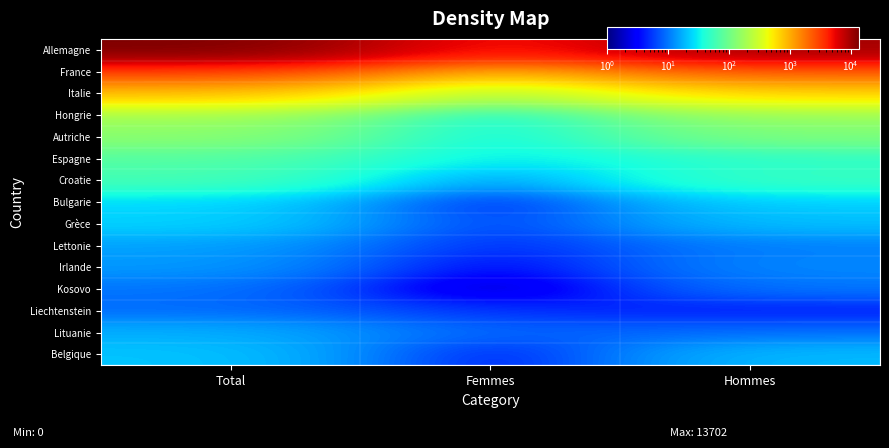

Rank the series by their maximum value, from lowest to highest.

Liechtenstein, Kosovo, Irlande, Lettonie, Lituanie, Belgique, Grèce, Bulgarie, Croatie, Espagne, Autriche, Hongrie, Italie, France, Allemagne